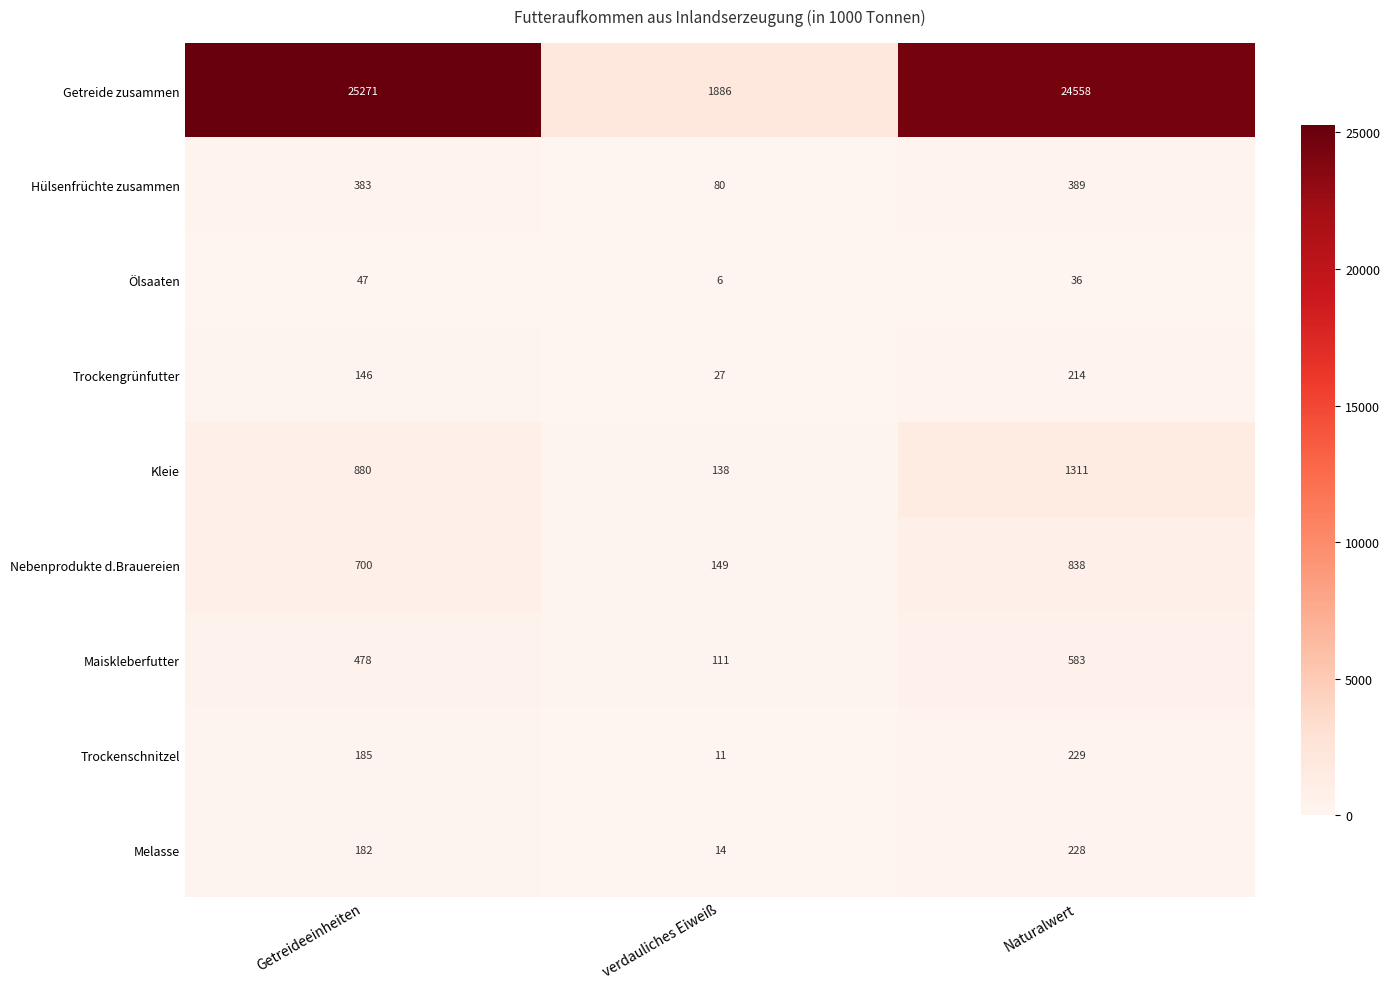

Is the value of Trockenschnitzel at verdauliches Eiweiß greater than the value of Trockengrünfutter at verdauliches Eiweiß?

No